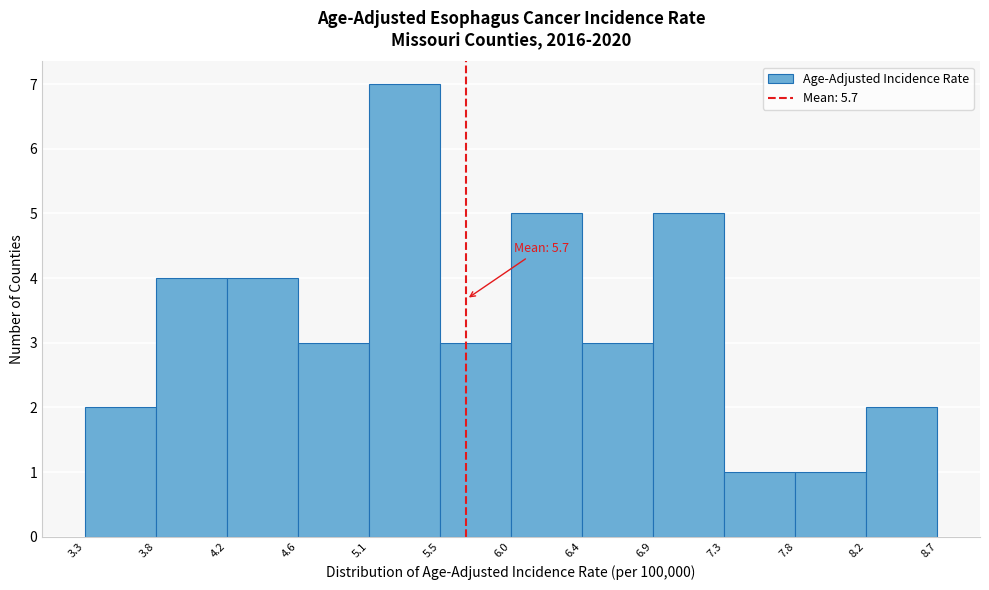

Over which range of the x-axis is the bar tallest?

5.1 to 5.5